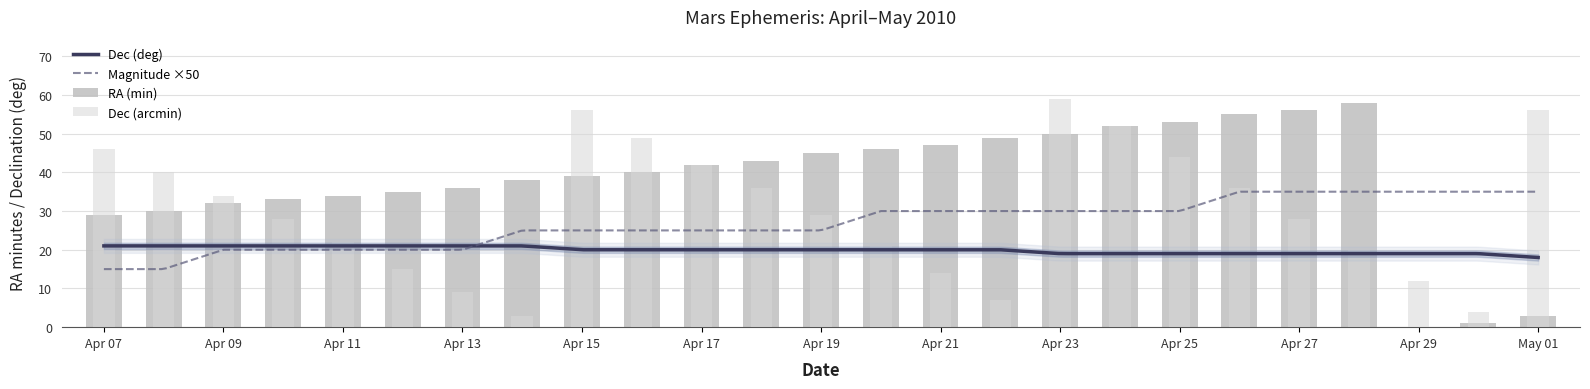

Which series has the widest spread of values?

RA_min